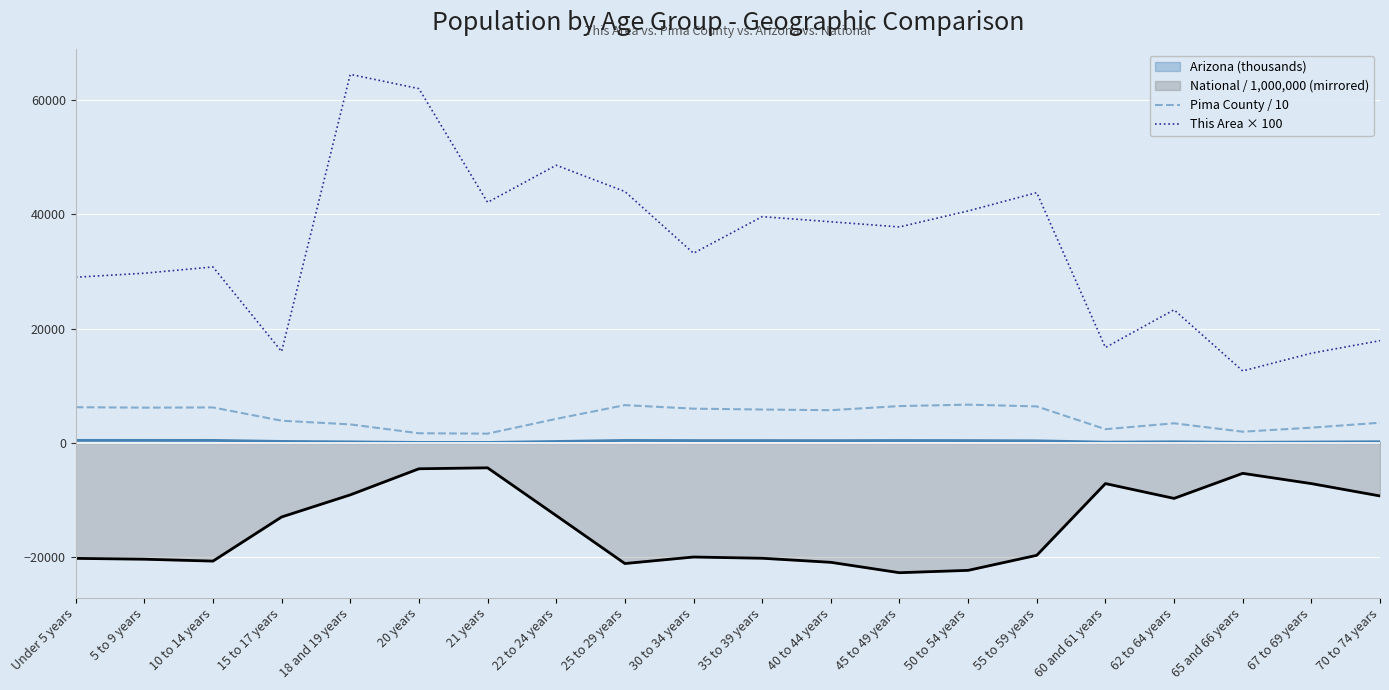

At which label does This Area × 100 first exceed 37800?

18 and 19 years